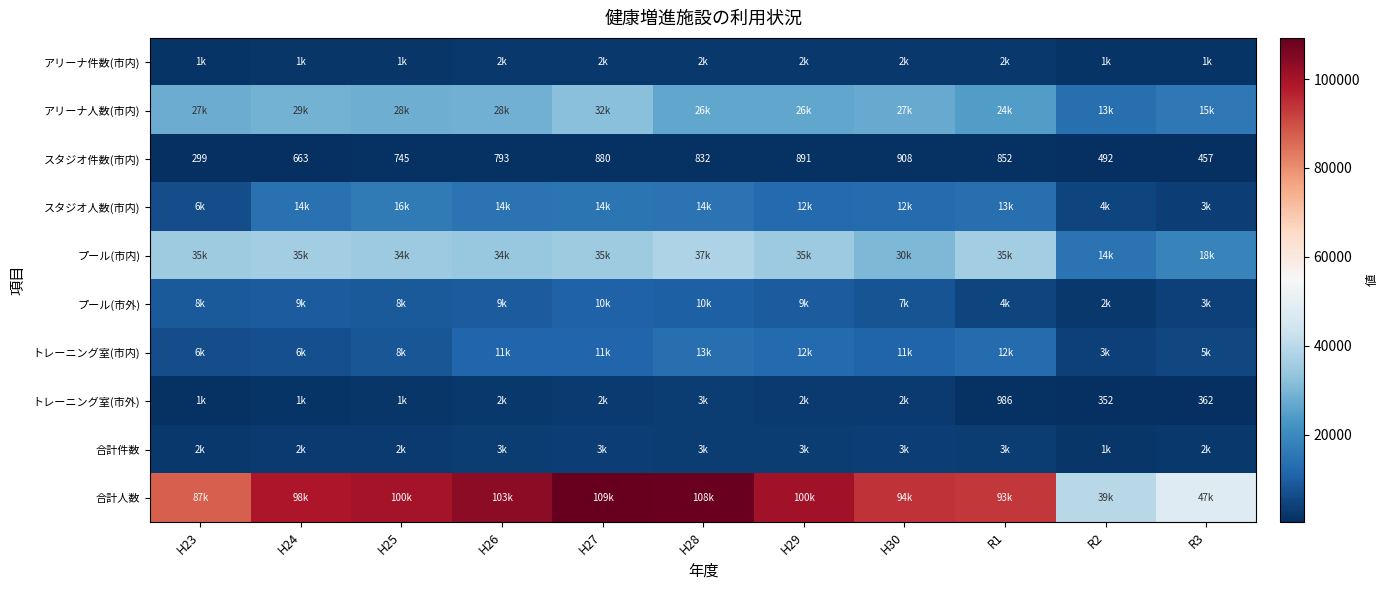

What is the difference between the second highest and minimum values in the スタジオ件数(市内) series?

592